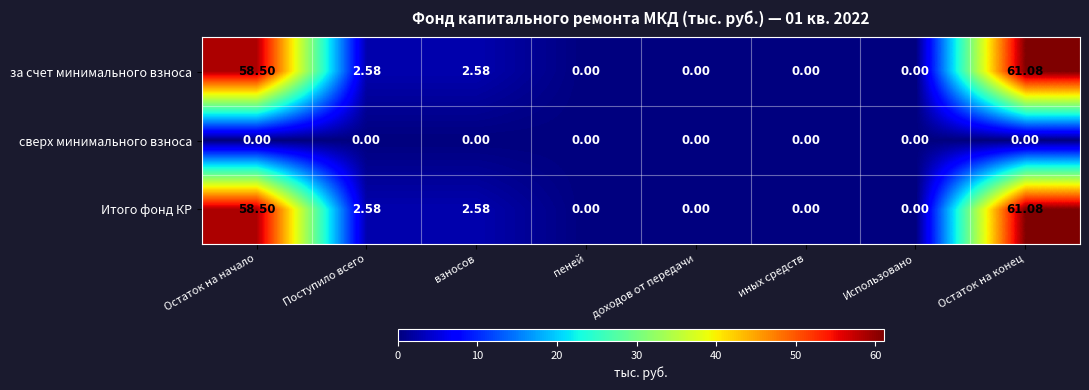

How many series are shown in this chart?

3